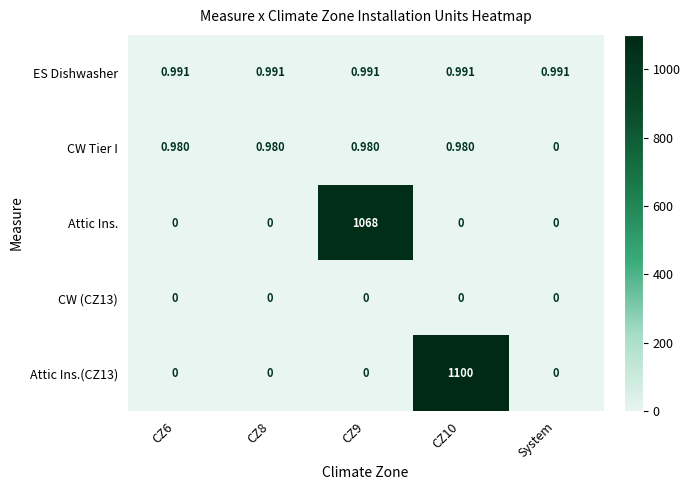

At which category is the sum across all series the highest?

CZ10